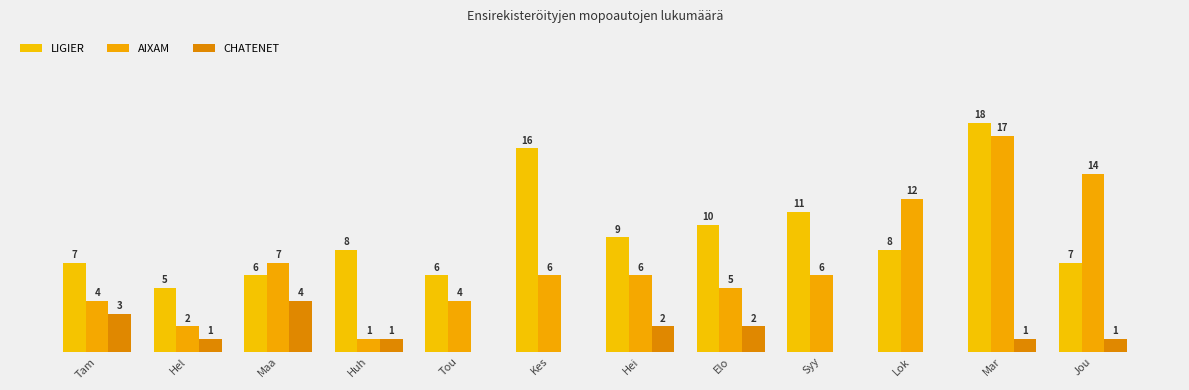

The AIXAM series shows 12 at Lok. True or false?

True